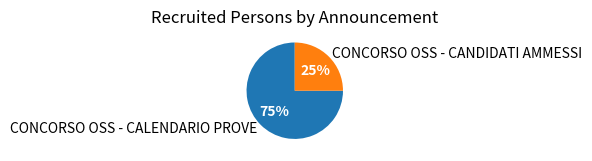

Is it true that CONCORSO OSS - CANDIDATI AMMESSI is 33% of the pie?

False